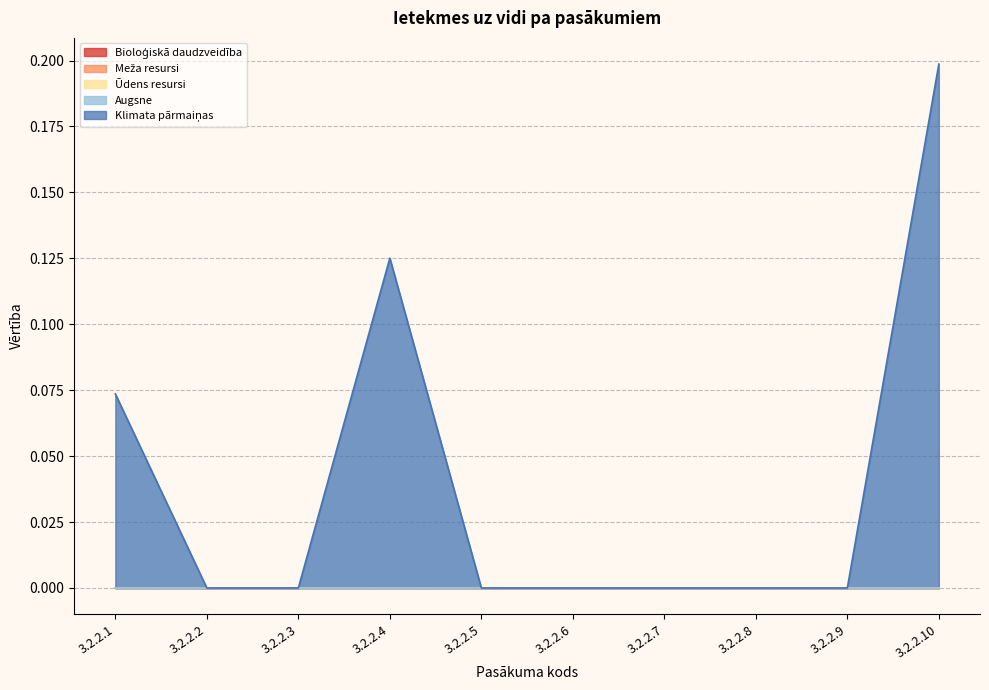

Reading left to right, list all the values displayed in this chart.

Bioloģiskā daudzveidība: 3.2.2.1=0.0	3.2.2.2=0.0	3.2.2.3=0.0	3.2.2.4=0.0	3.2.2.5=0.0	3.2.2.6=0.0	3.2.2.7=0.0	3.2.2.8=0.0	3.2.2.9=0.0	3.2.2.10=0.0
Meža resursi: 3.2.2.1=0.0	3.2.2.2=0.0	3.2.2.3=0.0	3.2.2.4=0.0	3.2.2.5=0.0	3.2.2.6=0.0	3.2.2.7=0.0	3.2.2.8=0.0	3.2.2.9=0.0	3.2.2.10=0.0
Ūdens resursi: 3.2.2.1=0.0	3.2.2.2=0.0	3.2.2.3=0.0	3.2.2.4=0.0	3.2.2.5=0.0	3.2.2.6=0.0	3.2.2.7=0.0	3.2.2.8=0.0	3.2.2.9=0.0	3.2.2.10=0.0
Augsne: 3.2.2.1=0.0	3.2.2.2=0.0	3.2.2.3=0.0	3.2.2.4=0.0	3.2.2.5=0.0	3.2.2.6=0.0	3.2.2.7=0.0	3.2.2.8=0.0	3.2.2.9=0.0	3.2.2.10=0.0
Klimata pārmaiņas: 3.2.2.1=0.1	3.2.2.2=0.0	3.2.2.3=0.0	3.2.2.4=0.1	3.2.2.5=0.0	3.2.2.6=0.0	3.2.2.7=0.0	3.2.2.8=0.0	3.2.2.9=0.0	3.2.2.10=0.2